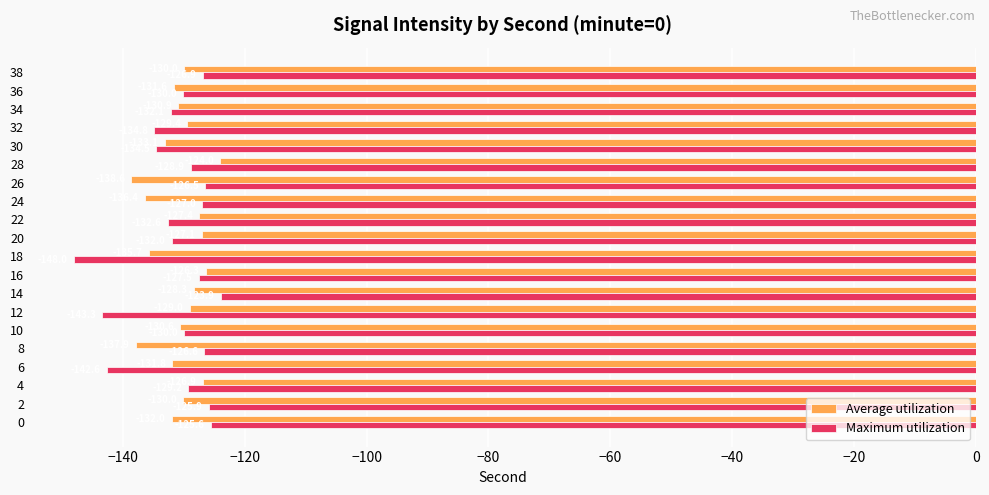

Which series has the largest range (max minus min)?

Maximum utilization